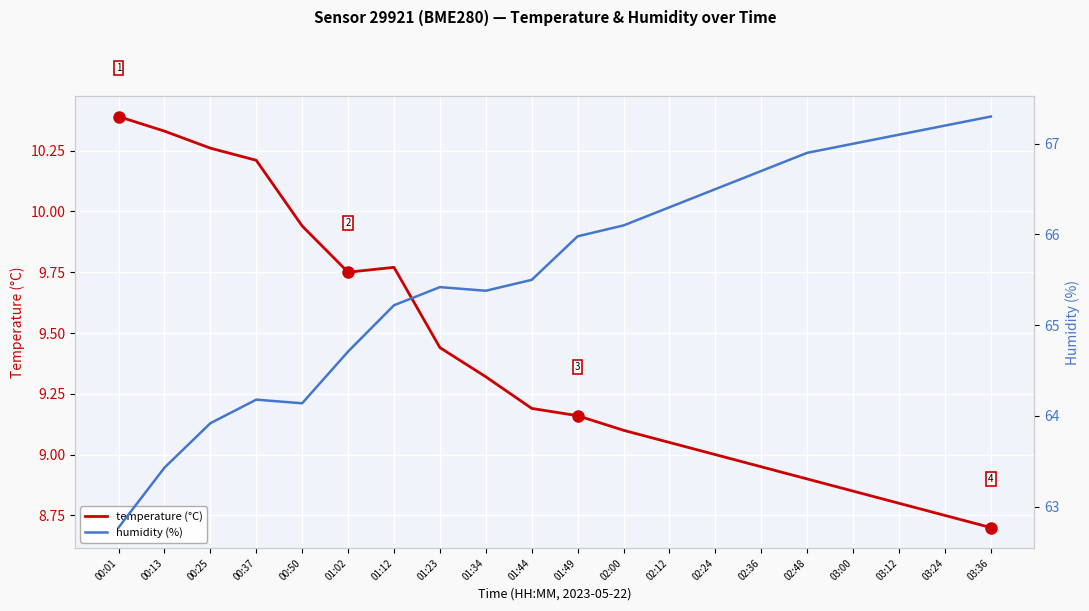

What position from the left is 00:25?

3